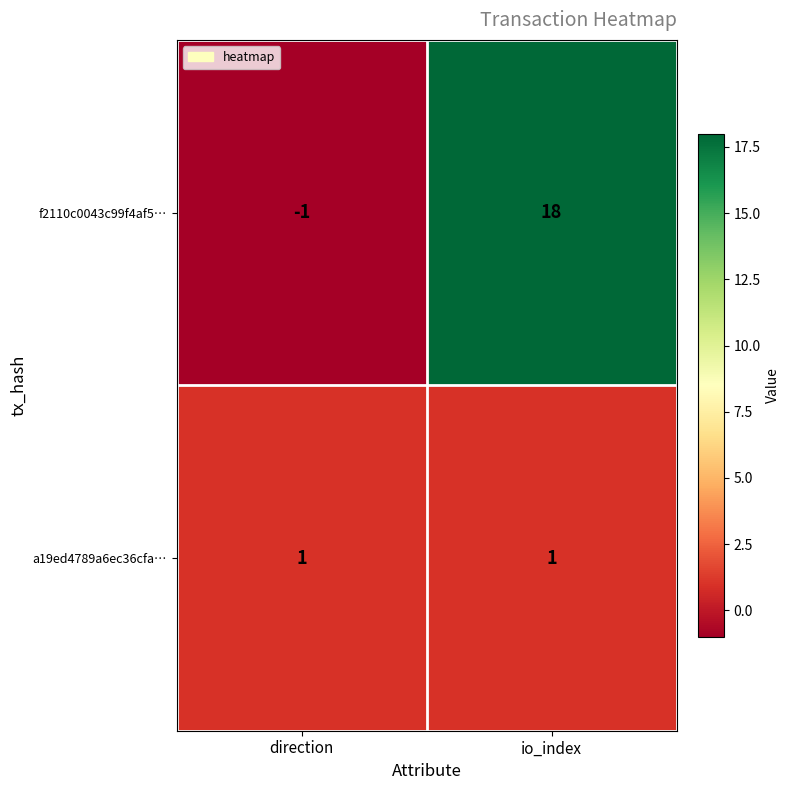

Rank the series by their average value, from lowest to highest.

a19ed4789a6ec36cfa…, f2110c0043c99f4af5…